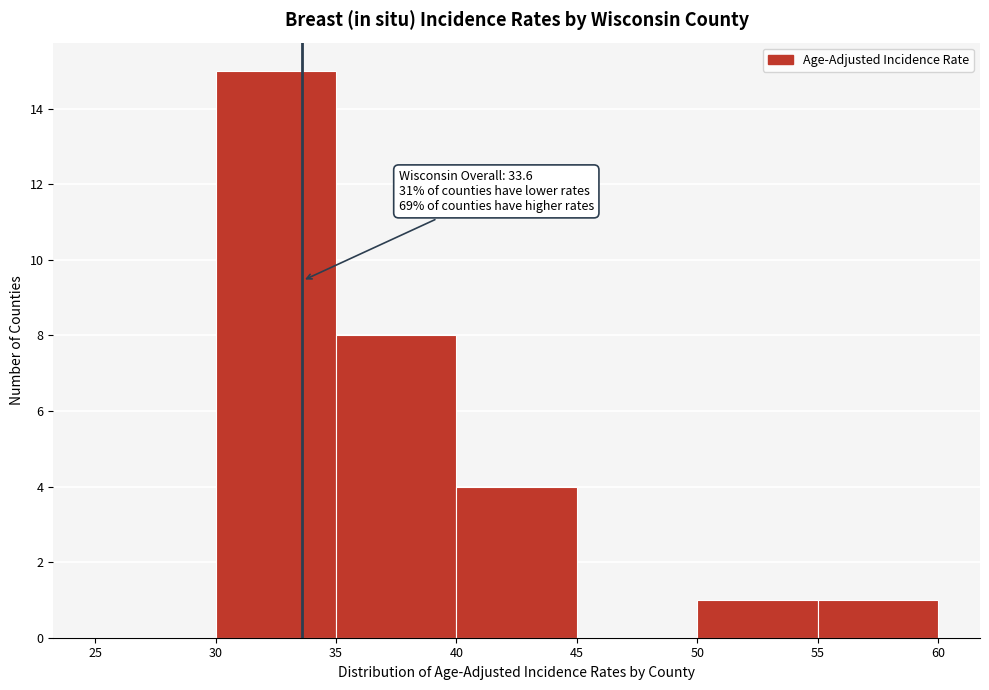

Which range on the x-axis has the tallest bar?

30 to 35